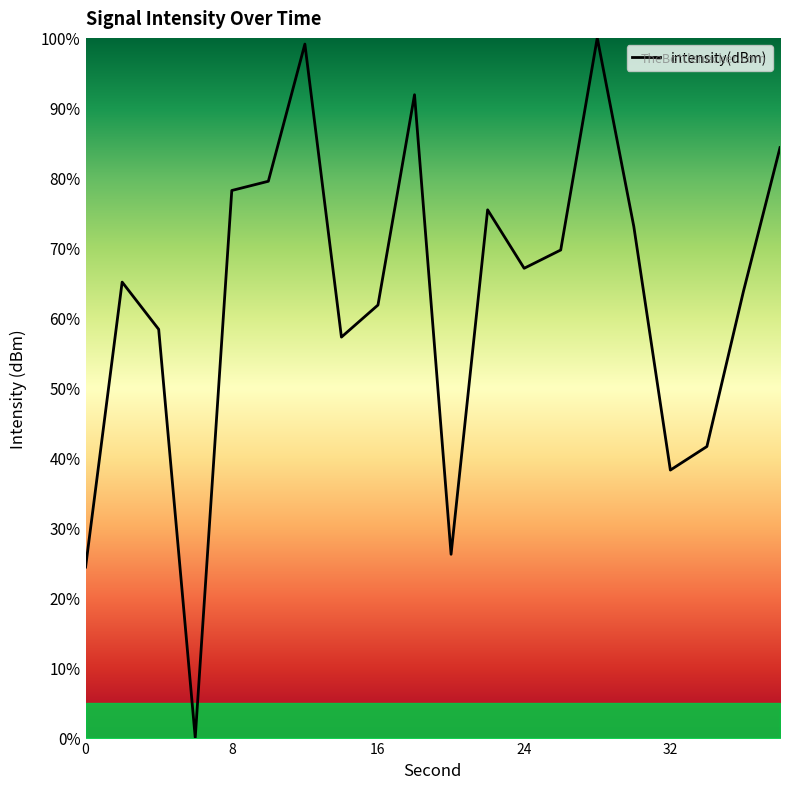

What is the greatest value displayed?

100.0